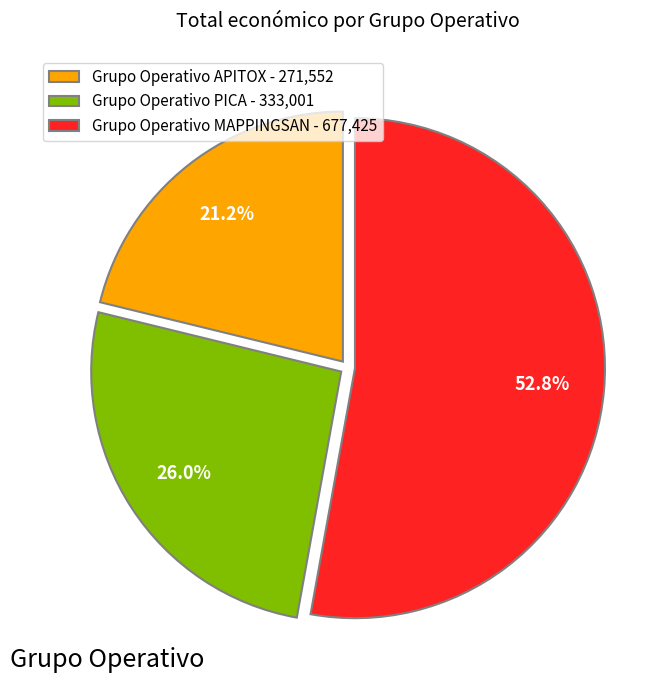

Which has a higher value, Grupo Operativo PICA or Grupo Operativo APITOX?

Grupo Operativo PICA